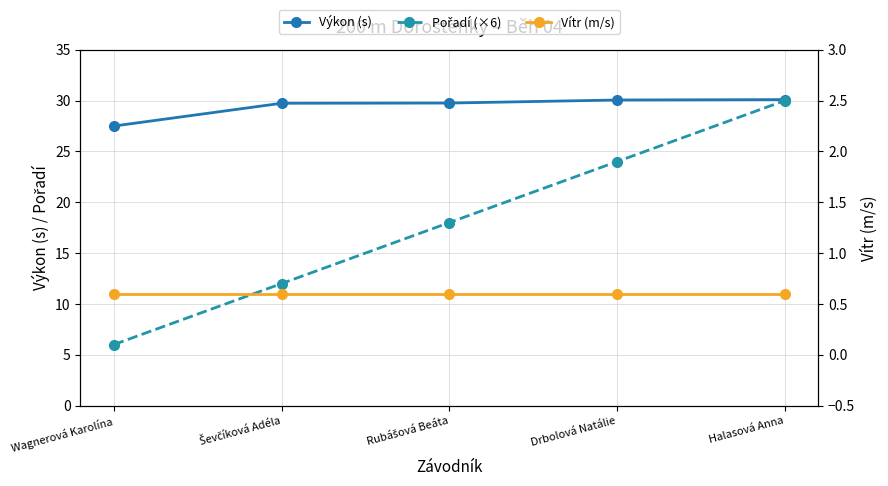

What are all the series names shown in the legend?

Výkon (s), Pořadí (×6), Vítr (m/s)